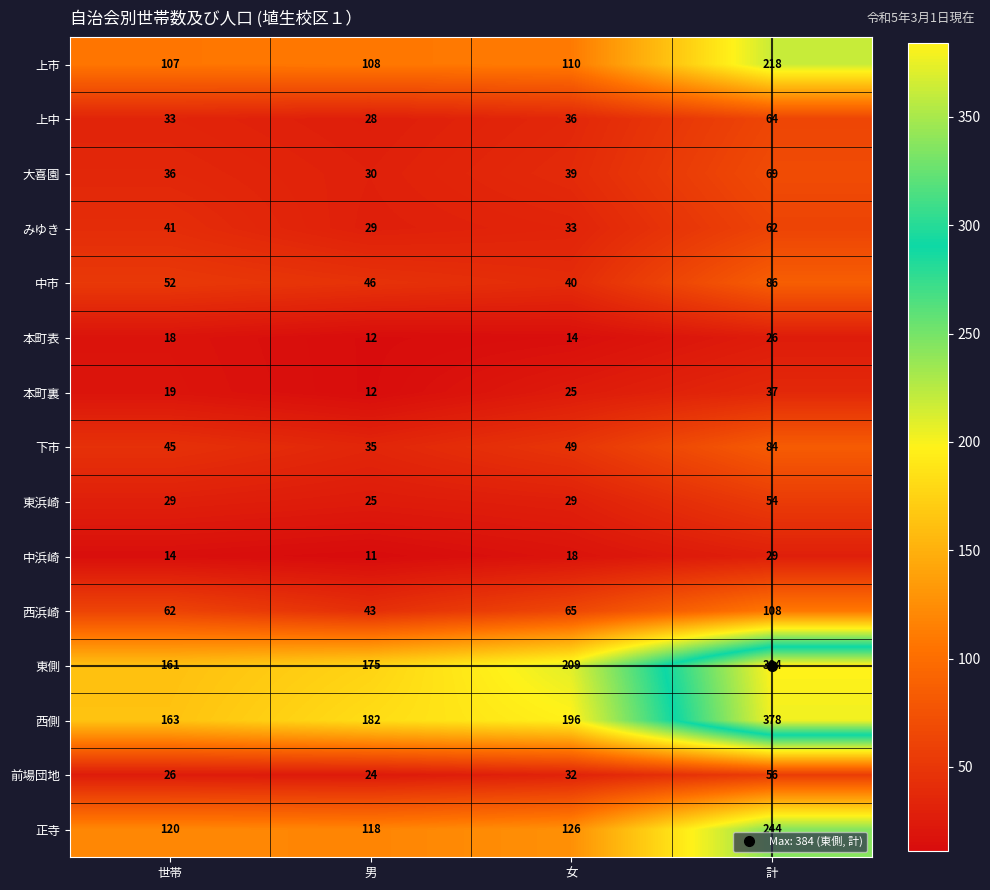

What is the total value across all series at 世帯?

926